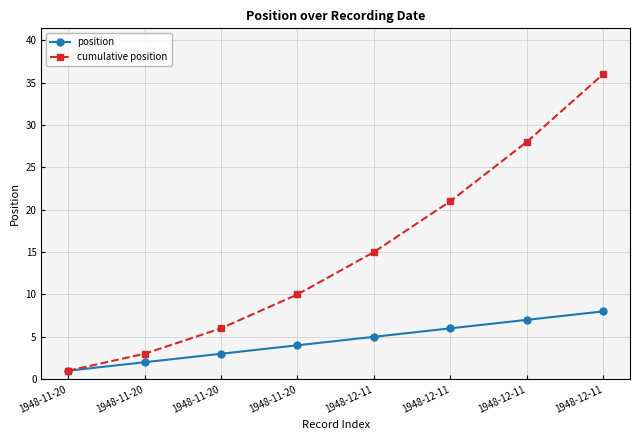

What is the smallest value displayed?

1